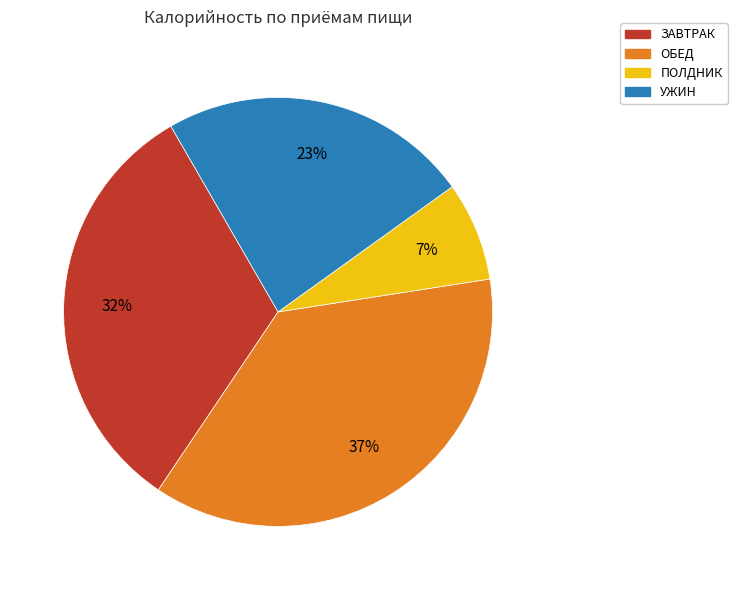

Is there any slice that represents more than half of the pie?

No